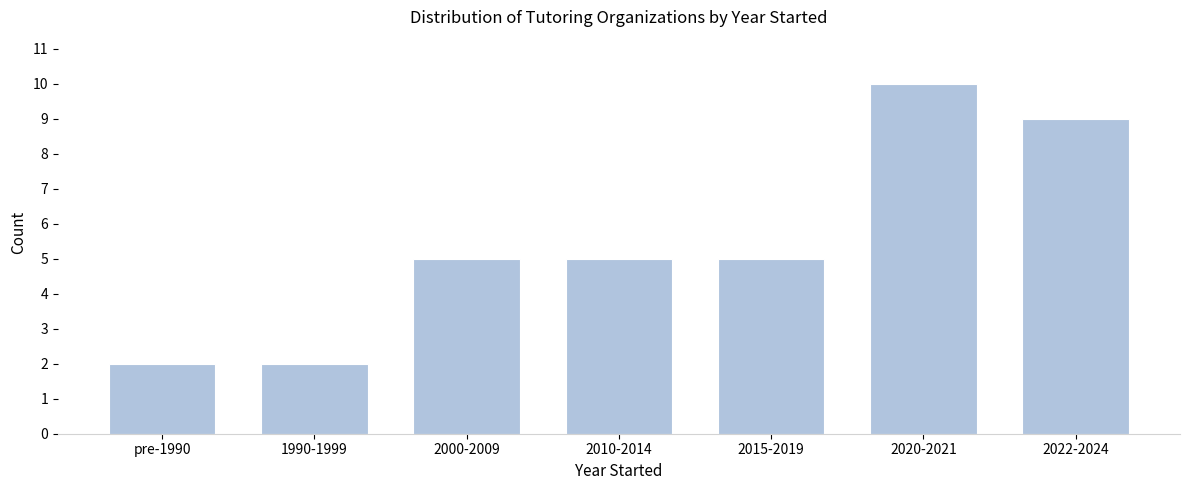

Reading left to right, list all the values displayed in this chart.

pre-1990=2	1990-1999=2	2000-2009=5	2010-2014=5	2015-2019=5	2020-2021=10	2022-2024=9